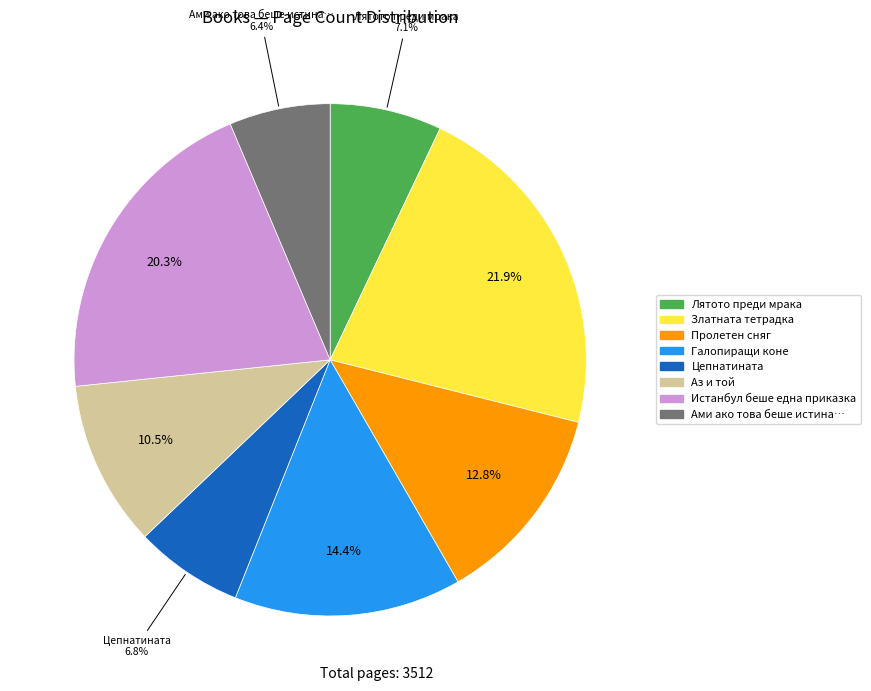

True or false: Лятото преди мрака accounts for 20% of the total.

False